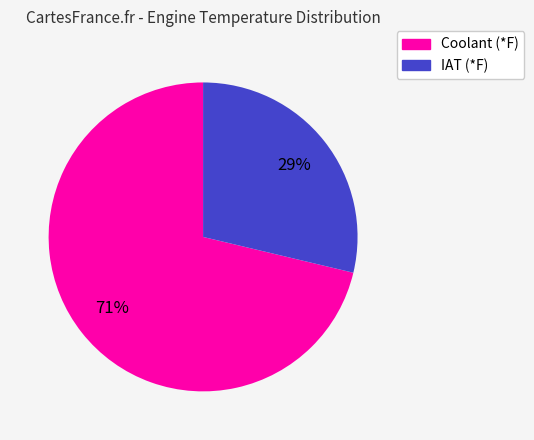

Do IAT (*F) and Coolant (*F) together represent more than half of the pie?

Yes